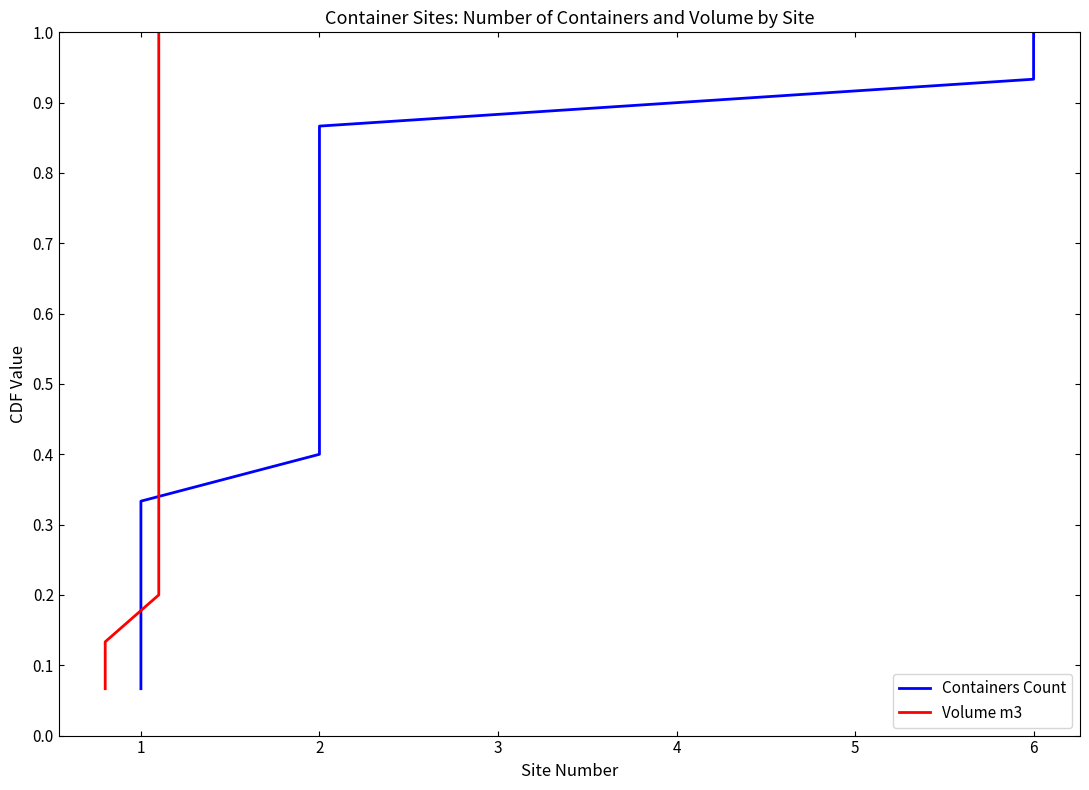

What is the total value across all series at 0?

0.1